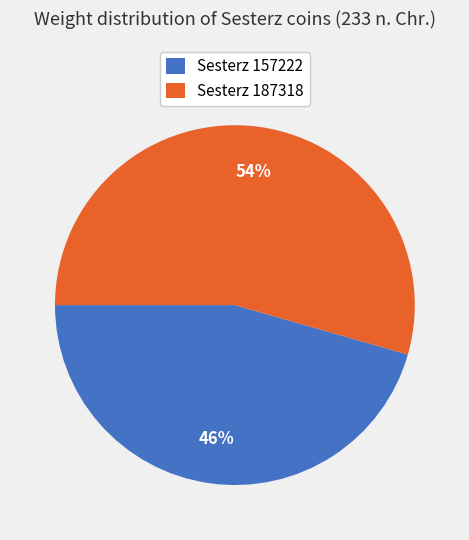

How many segments does this pie chart have?

2